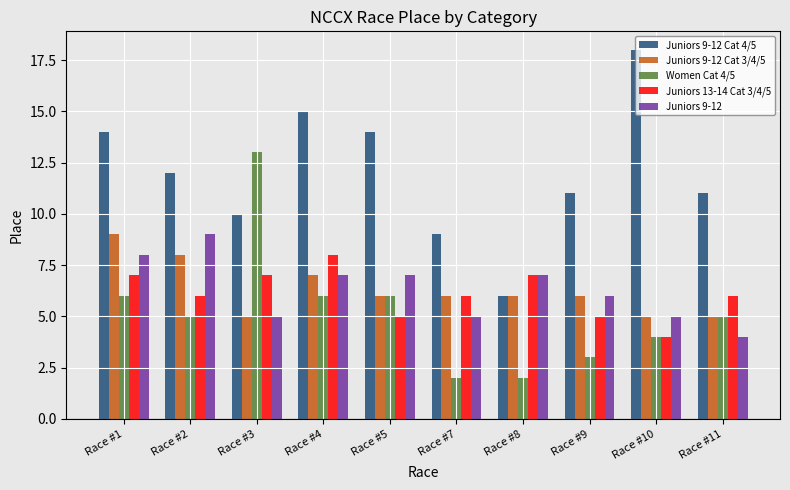

Count the Juniors 9-12 Cat 3/4/5 values in the range 5 to 7.

8